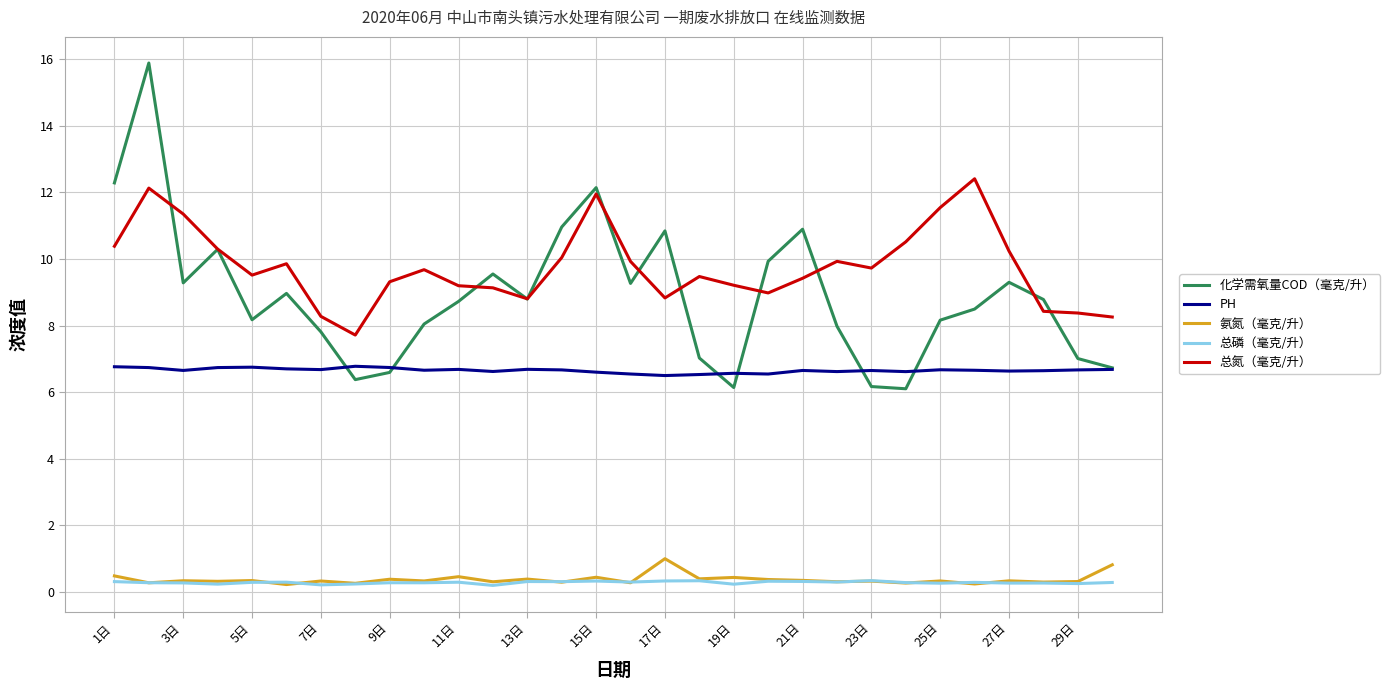

What is the maximum value for 氨氮（毫克/升）?

1.0